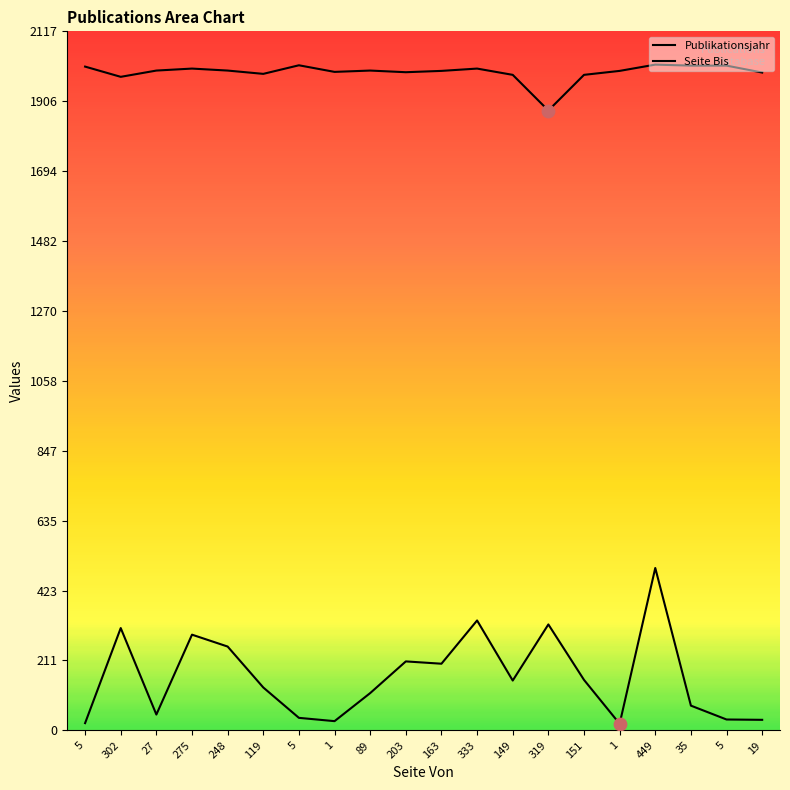

How many lines are shown in the chart?

2